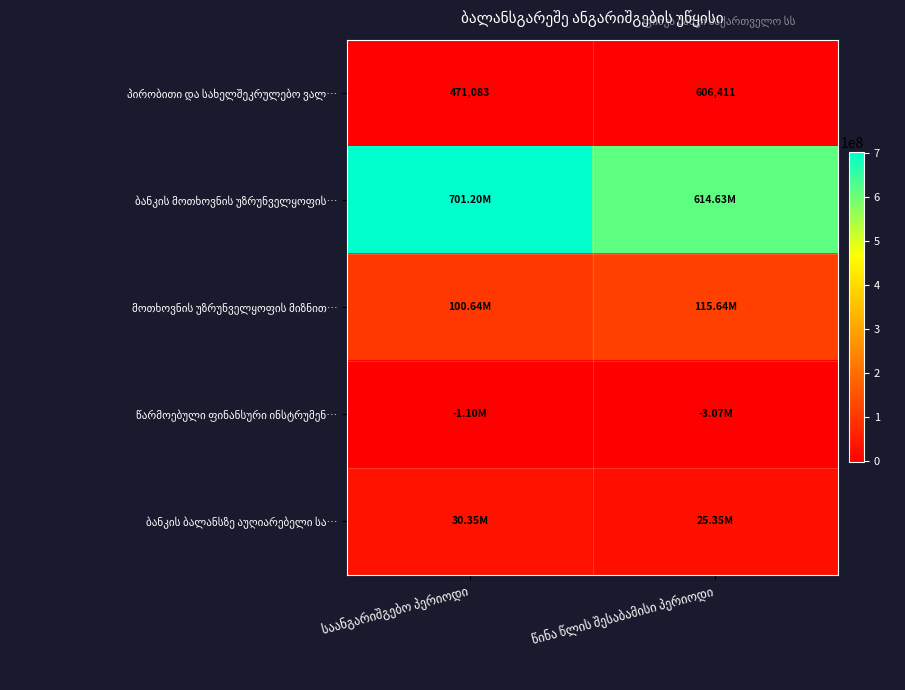

What is the sum of all ბანკის მოთხოვნის უზრუნველყოფის… values?

1315820761.2